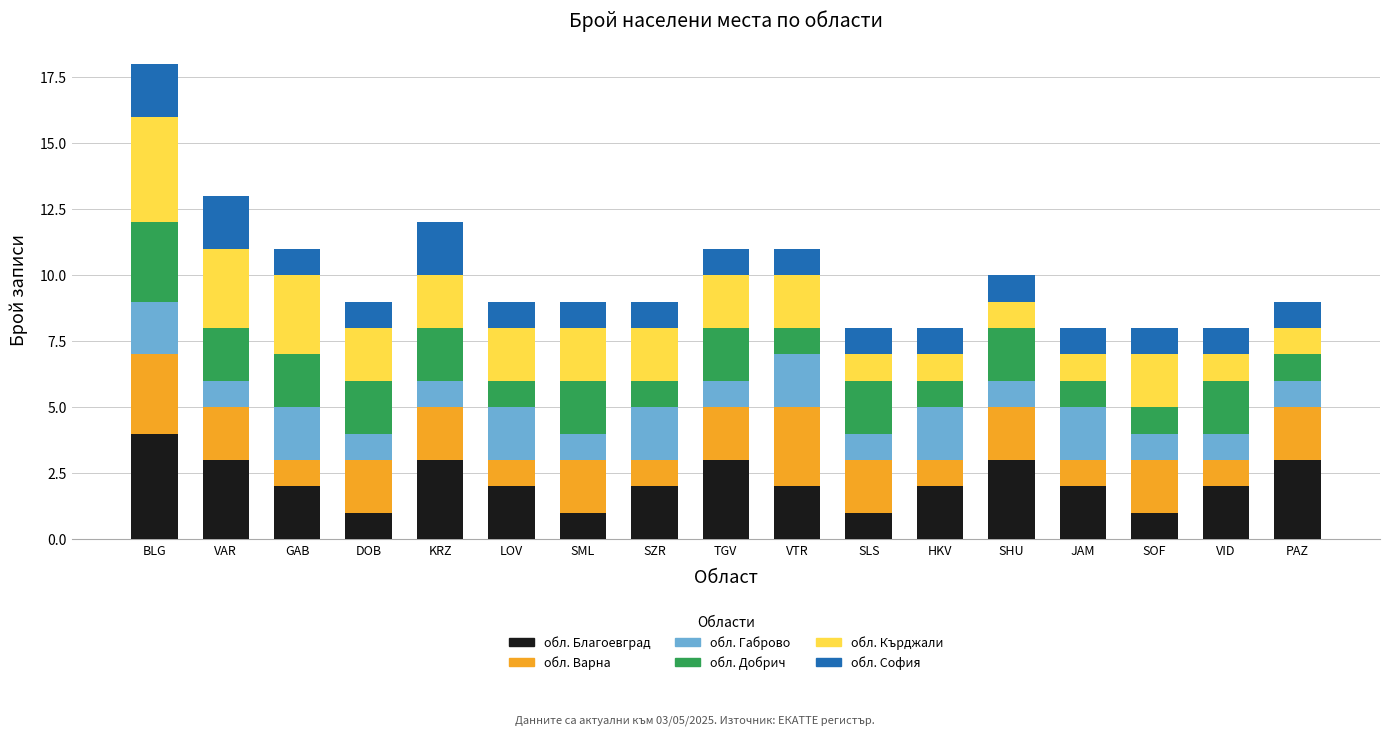

How many bars are there in total?

17